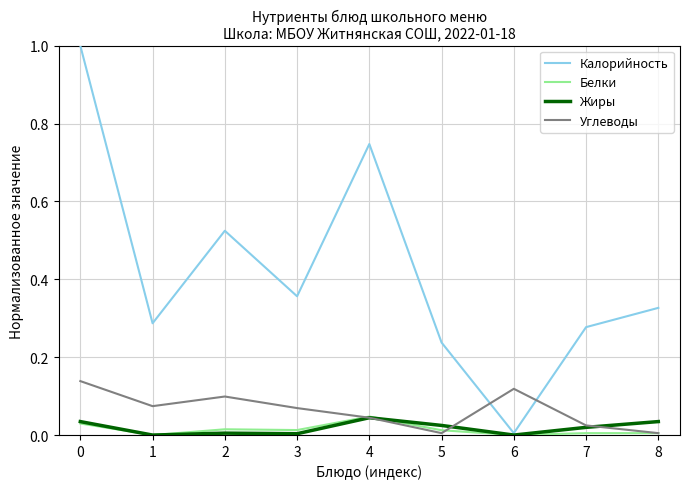

What is the difference between the maximum and minimum values in the Калорийность series?

1.0